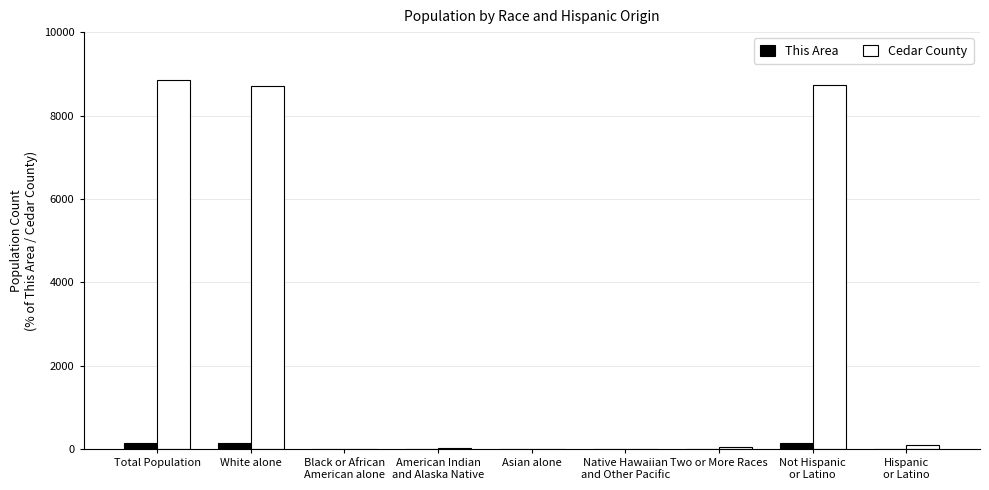

What is the highest value of the This Area series?

162